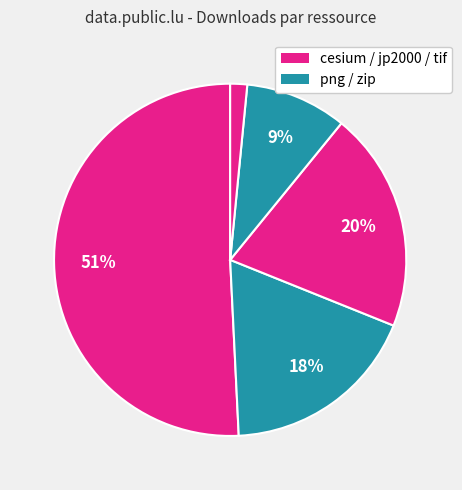

Count the number of slices in the pie.

5